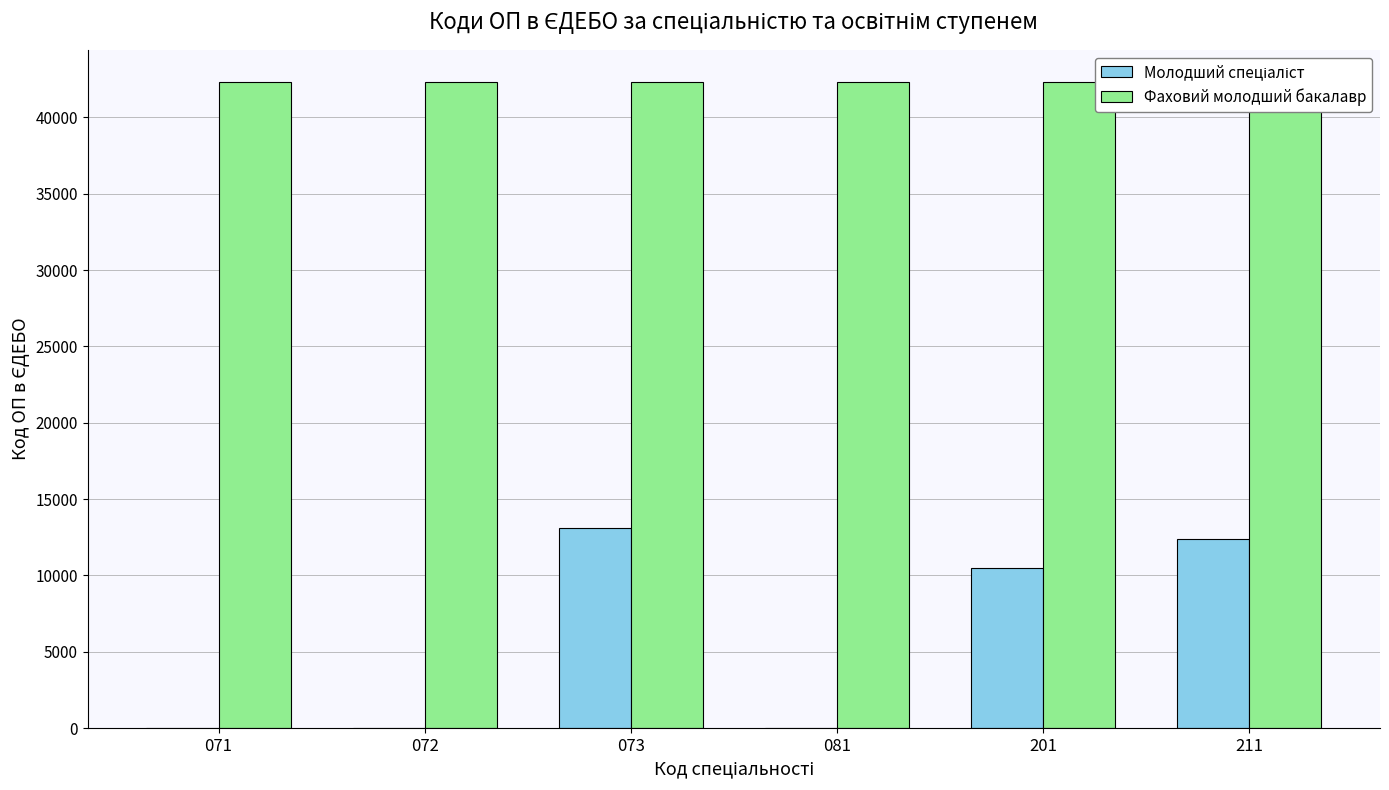

Which series has the largest total across all categories?

Фаховий молодший бакалавр